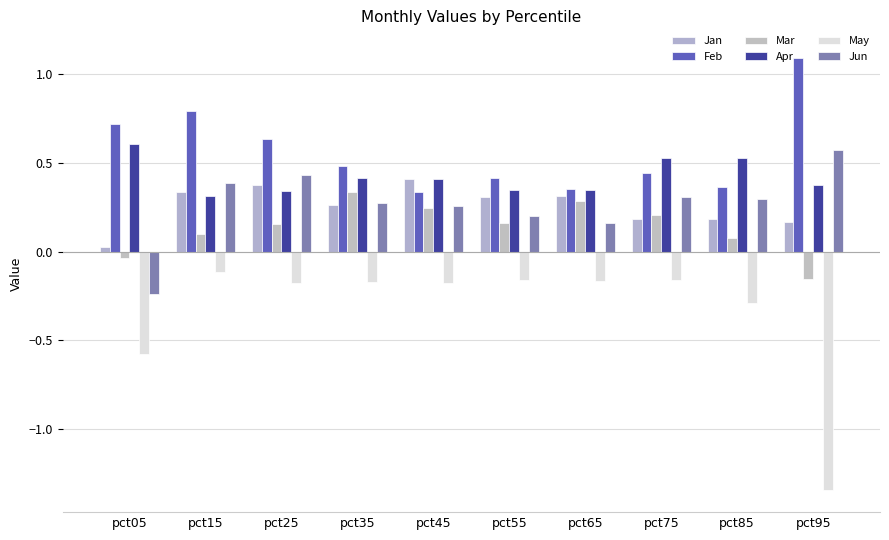

At how many categories does at least one series exceed 0?

10